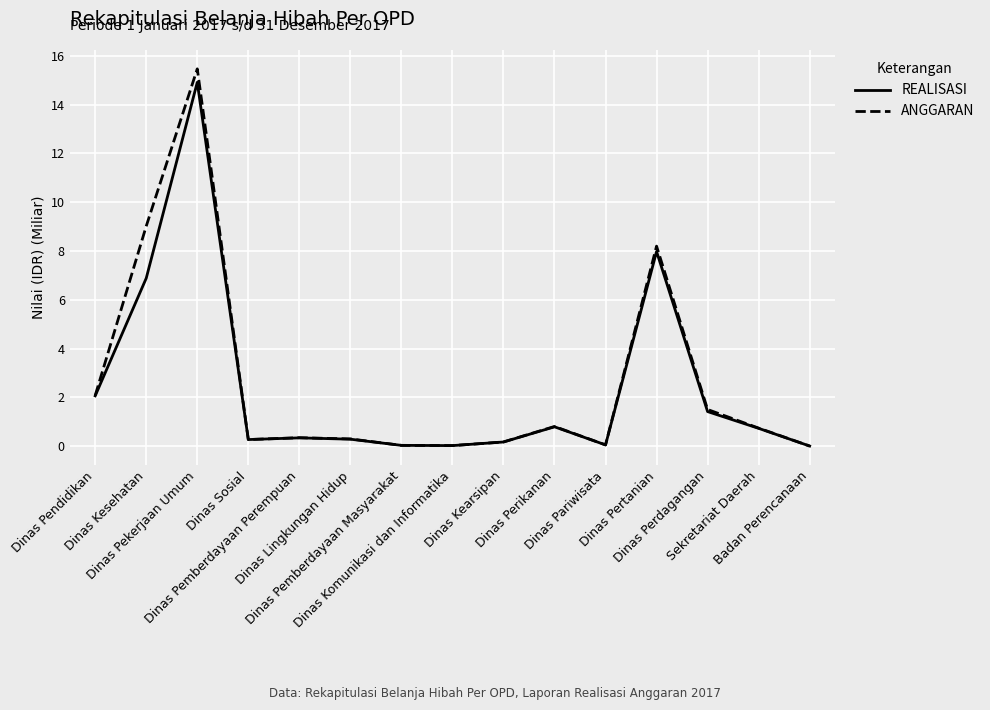

What position from the right is Badan Perencanaan?

1